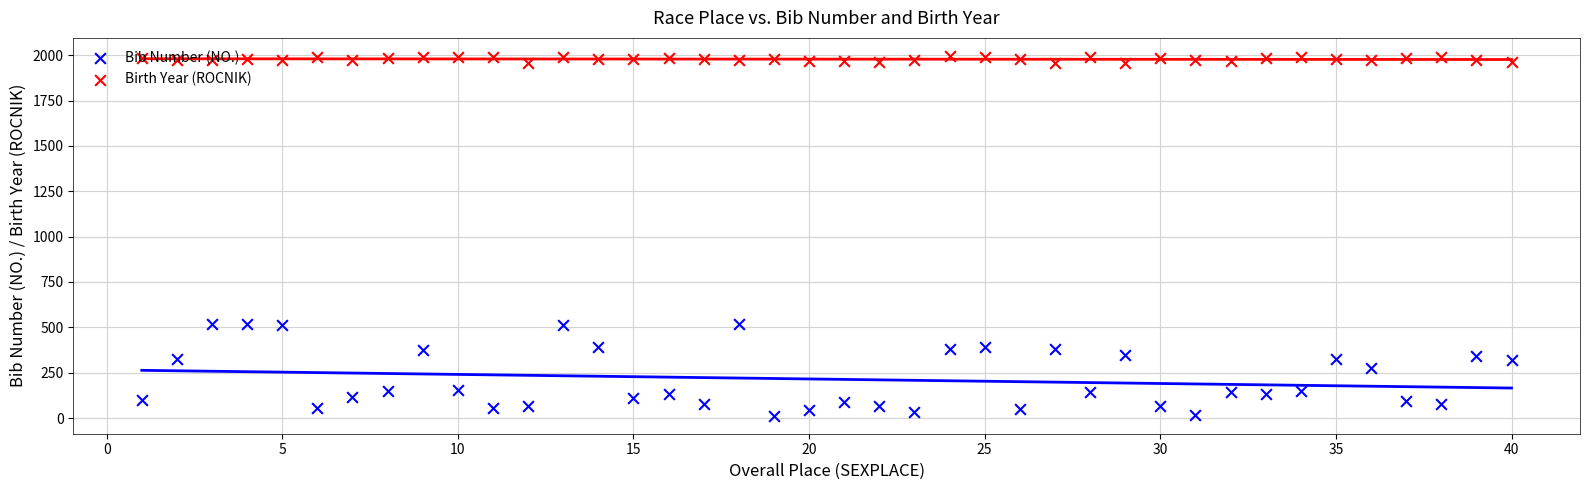

Which series has the largest Y range (max minus min)?

Bib Number (NO.)